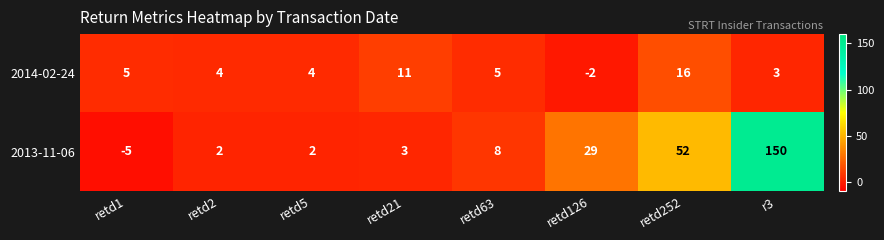

Reading left to right, extract all data points from this chart.

2014-02-24: retd1=5	retd2=4	retd5=4	retd21=11	retd63=5	retd126=-2	retd252=16	r3=3
2013-11-06: retd1=-5	retd2=2	retd5=2	retd21=3	retd63=8	retd126=29	retd252=52	r3=150